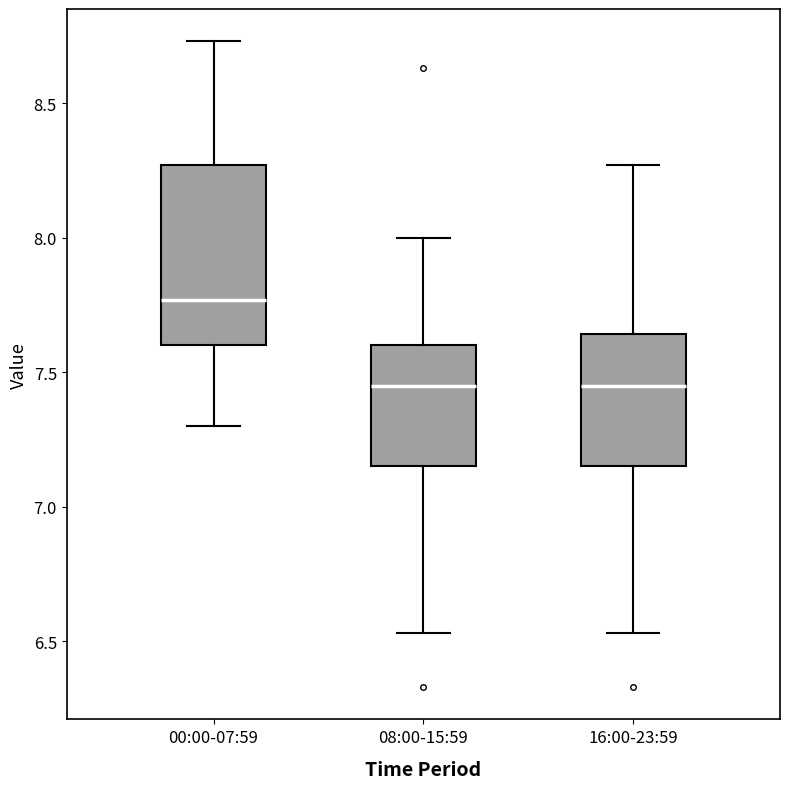

Reading left to right, read every box against the y-axis: the position of its median line, the range the box covers, and the ends of its whiskers. The values are not printed on the chart, so give them approximately, as read against the axis.

00:00-07:59: median 7.75, box 7.60 to 8.25, whiskers 7.30 to 8.75
08:00-15:59: median 7.45, box 7.15 to 7.60, whiskers 6.55 to 8.00
16:00-23:59: median 7.45, box 7.15 to 7.65, whiskers 6.55 to 8.25